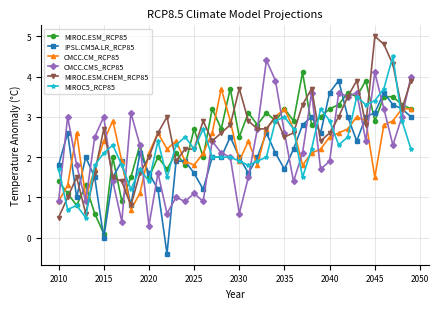

What is the value of the MIROC.ESM_RCP85 point at the 30th from the left?

3.0